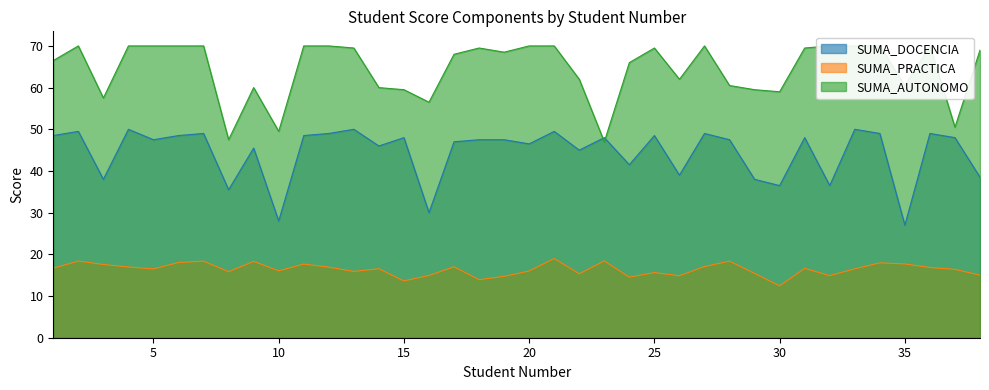

What is the highest value of the SUMA_DOCENCIA series?

50.0